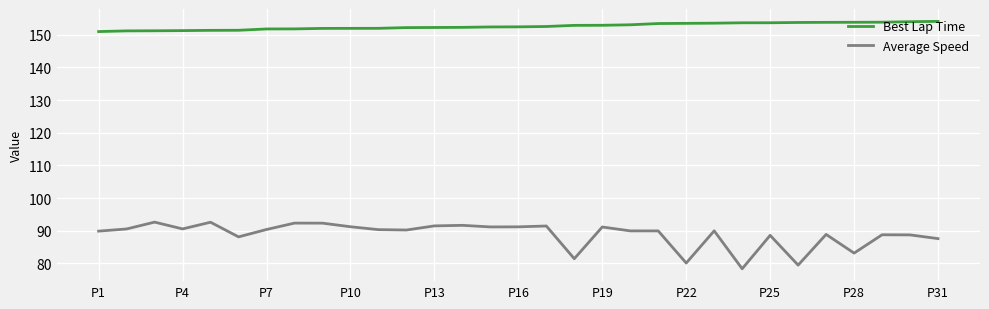

What are all the series names shown in the legend?

Best Lap Time, Average Speed